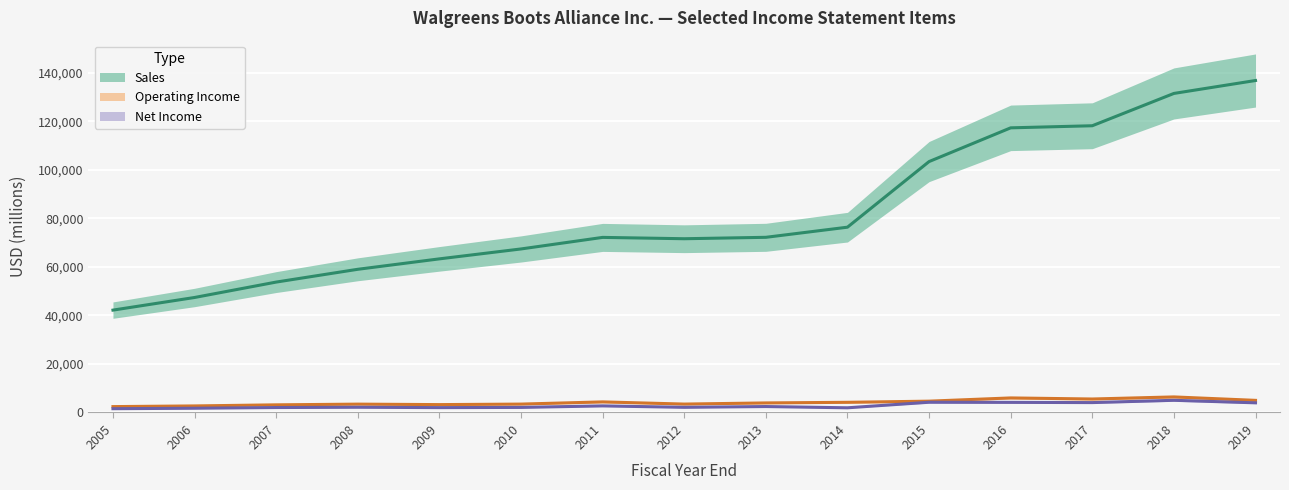

True or false: Net Income and Sales intersect in this chart.

False